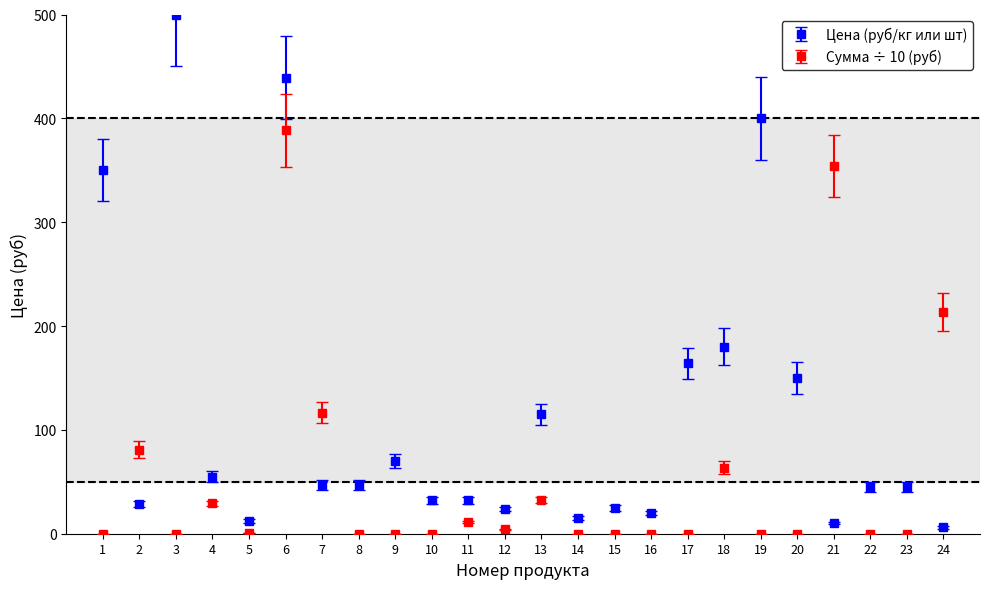

At which category is the sum across all series the highest?

6